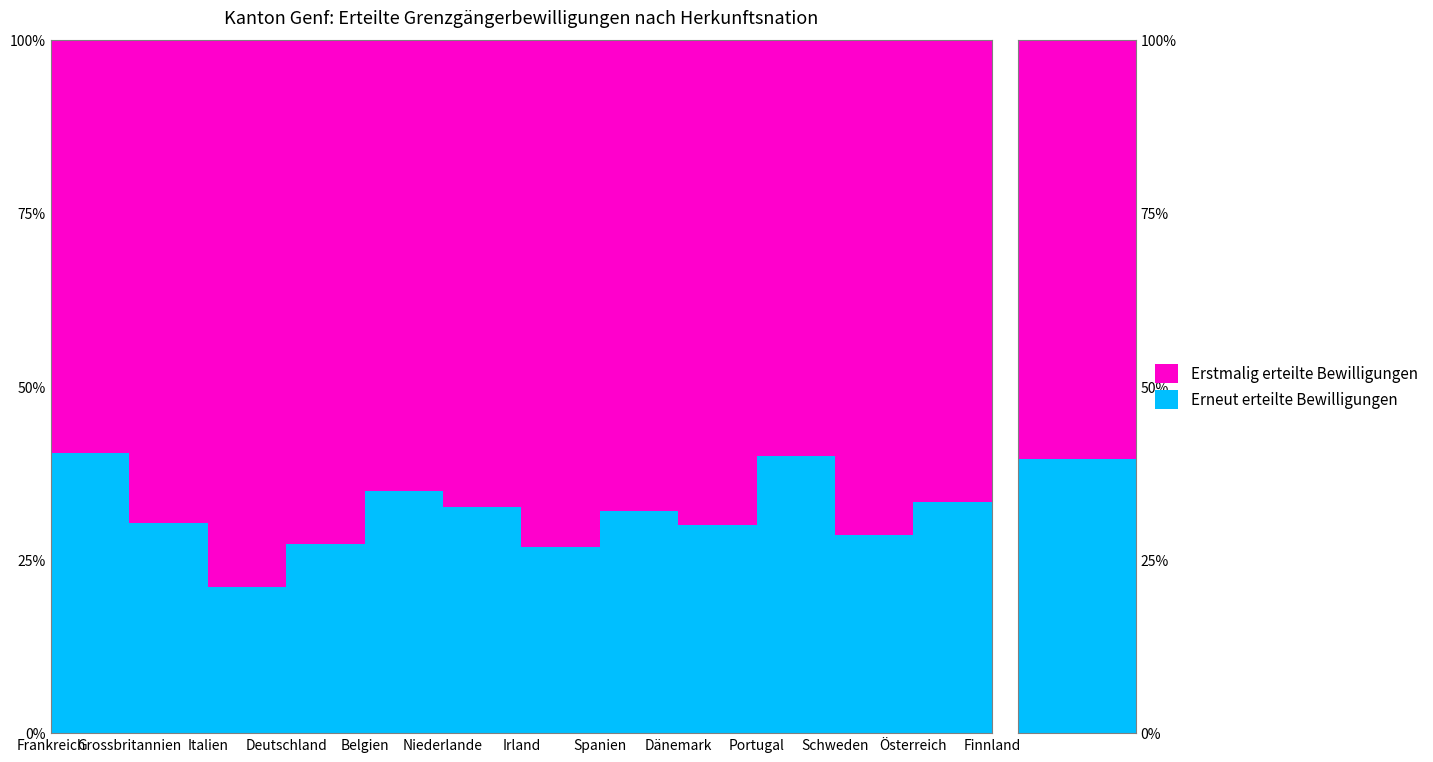

Reading right to left, transcribe all the data shown in this chart.

Erstmalig erteilte Bewilligungen: 3	4	5	6	7	17	19	31	54	80	269	191	7656
Erneut erteilte Bewilligungen: 1	2	2	4	3	8	7	15	29	30	72	83	5206